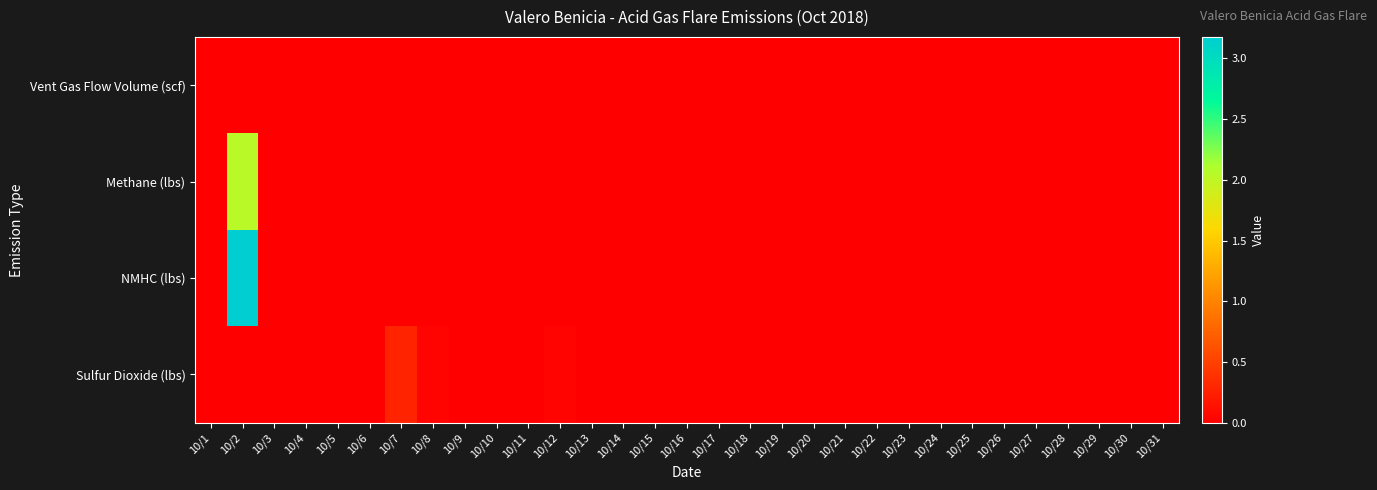

Which category has the lowest value across all series?

10/1